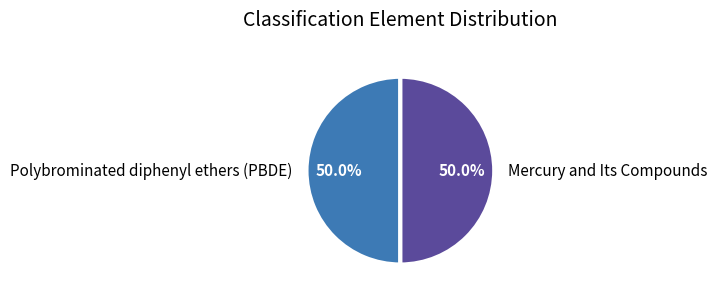

Count the number of slices in the pie.

2